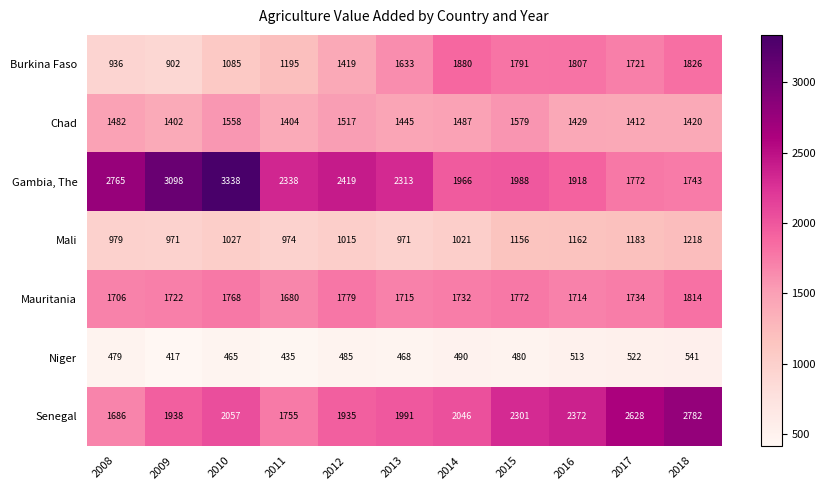

What is the greatest value displayed?

3338